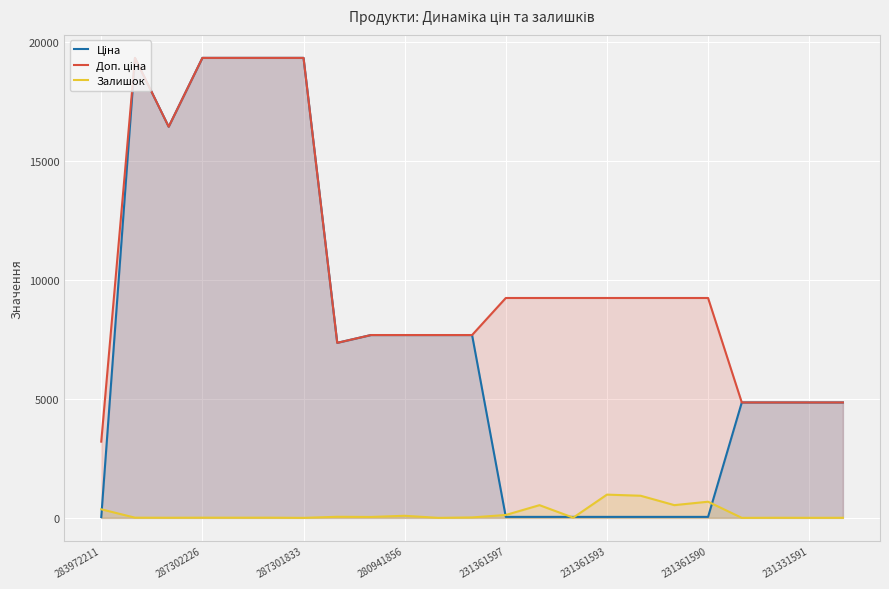

After their last crossing, which series has the higher values: Залишок or Ціна?

Ціна